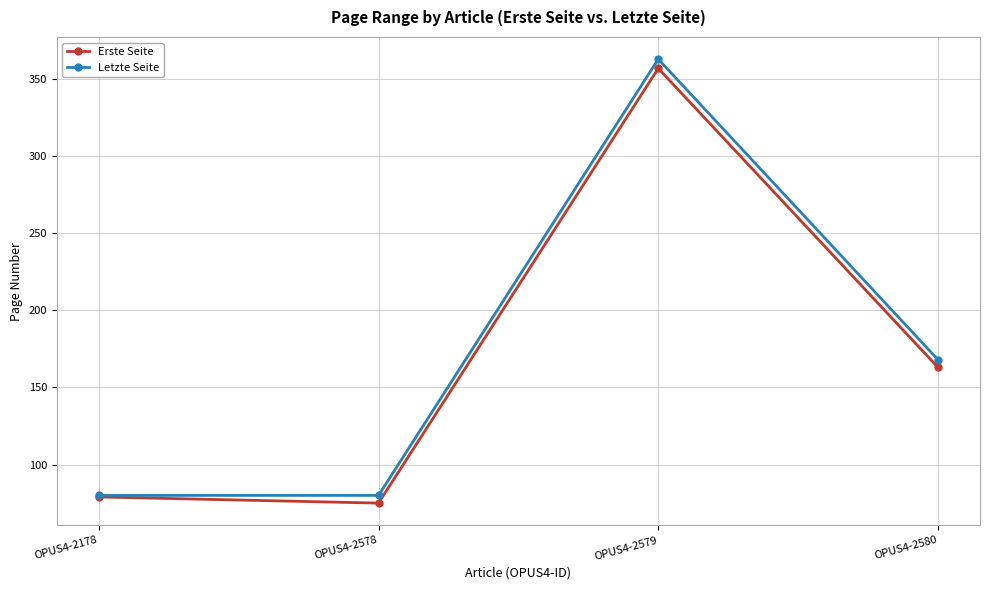

At which category does Erste Seite reach its first local peak?

OPUS4-2579